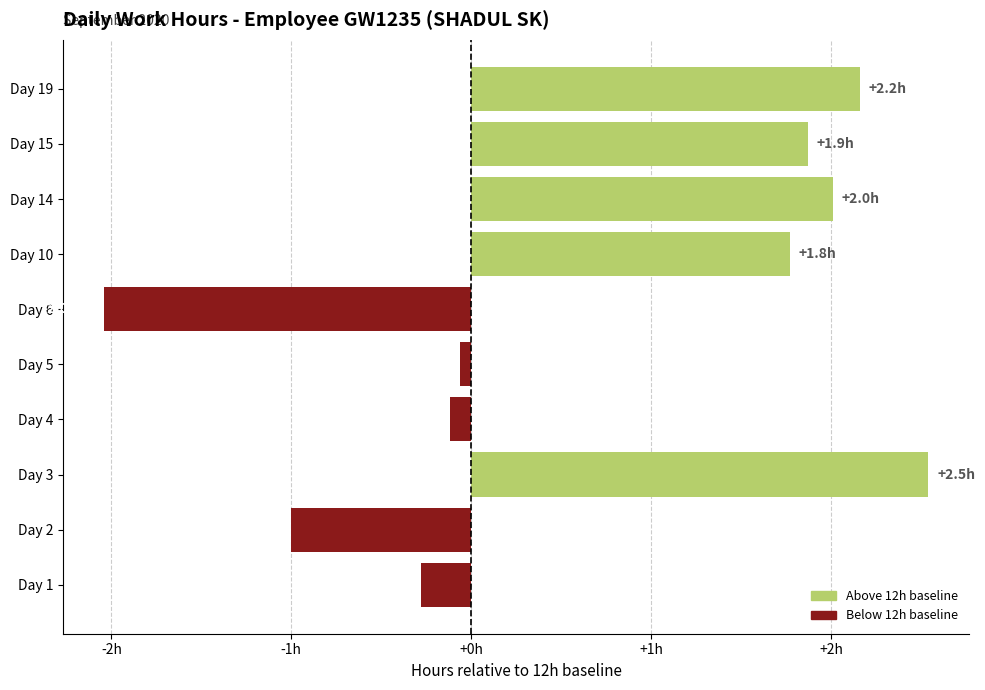

Which label corresponds to the largest value in the chart?

Day 3